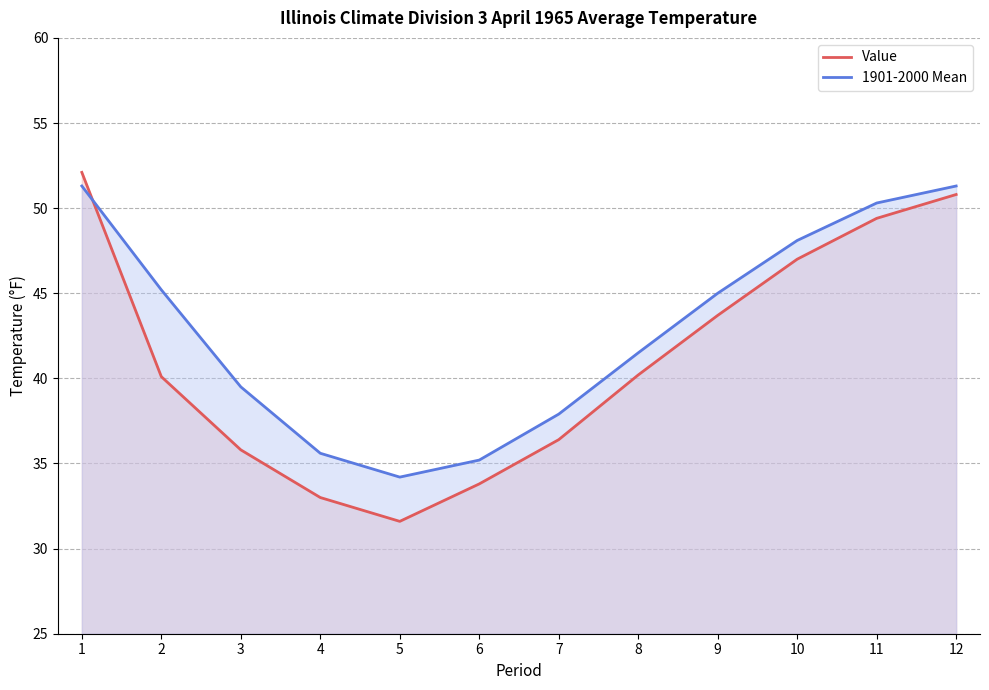

How many lines are shown in the chart?

2